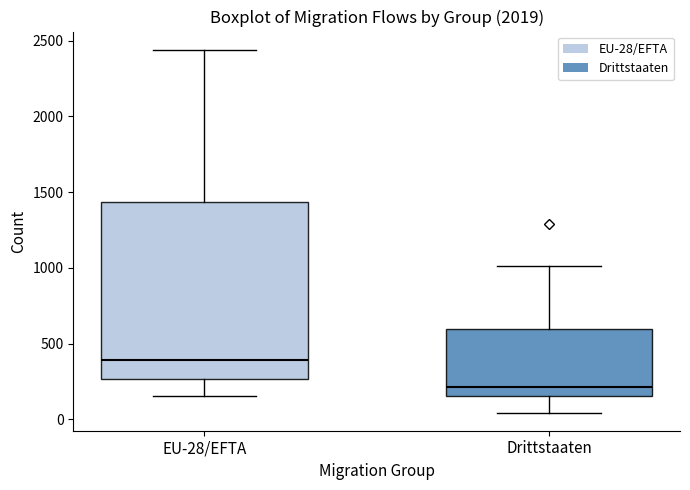

Which box's median line is the lowest?

Drittstaaten